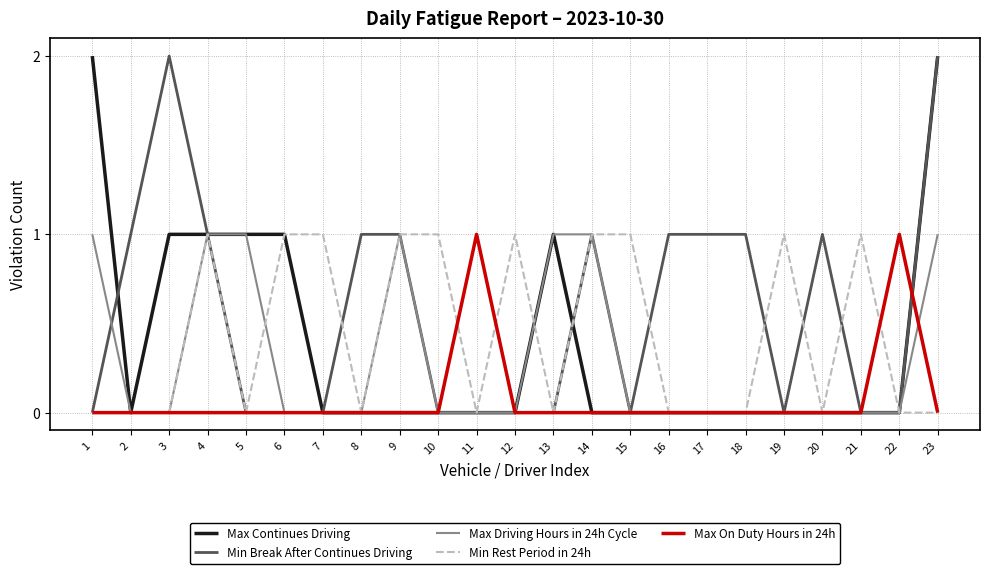

Between which two adjacent categories do Max Continues Driving and Min Break After Continues Driving first intersect?

1 and 2